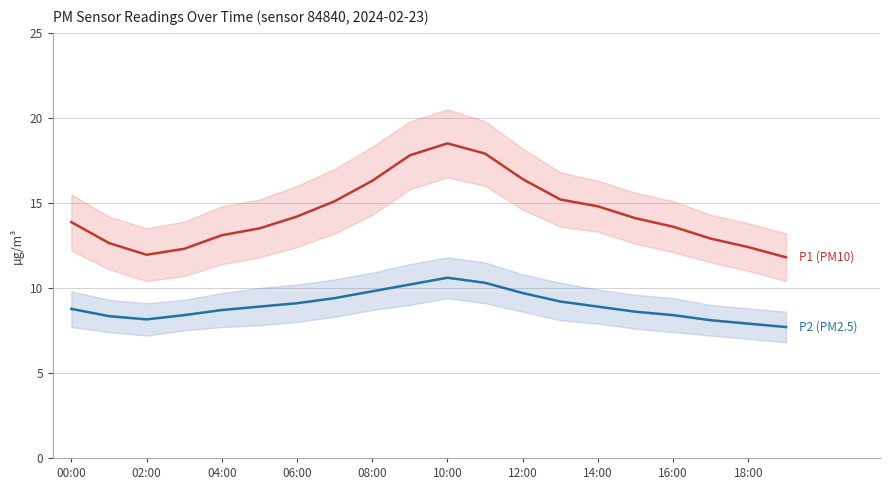

What is the average value of the P2 (PM2.5) series?

9.0